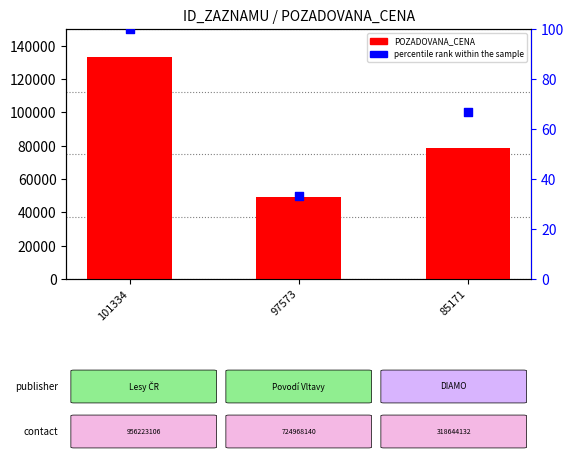

Which series has the largest total across all categories?

POZADOVANA_CENA